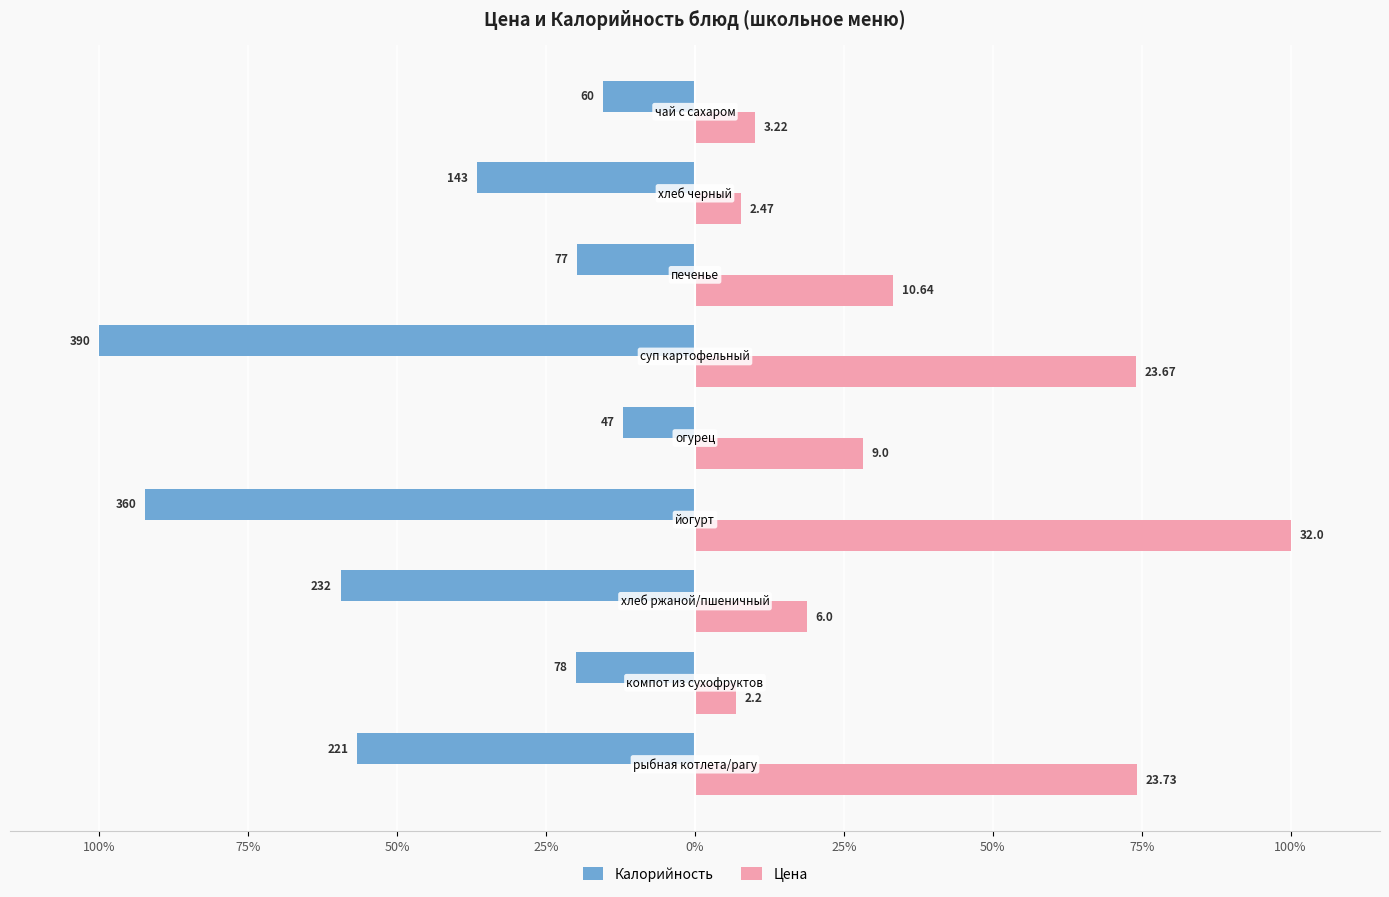

What are all the series names shown in the legend?

Калорийность, Цена